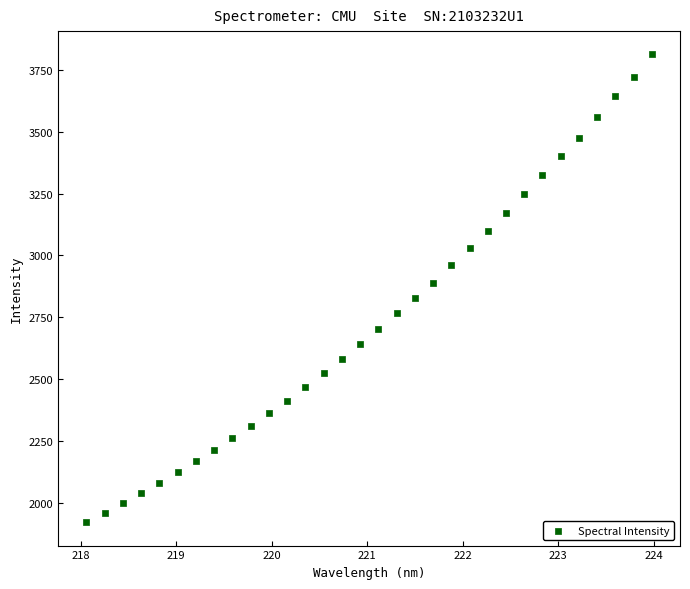

What is the range of X values (max minus min)?

5.9